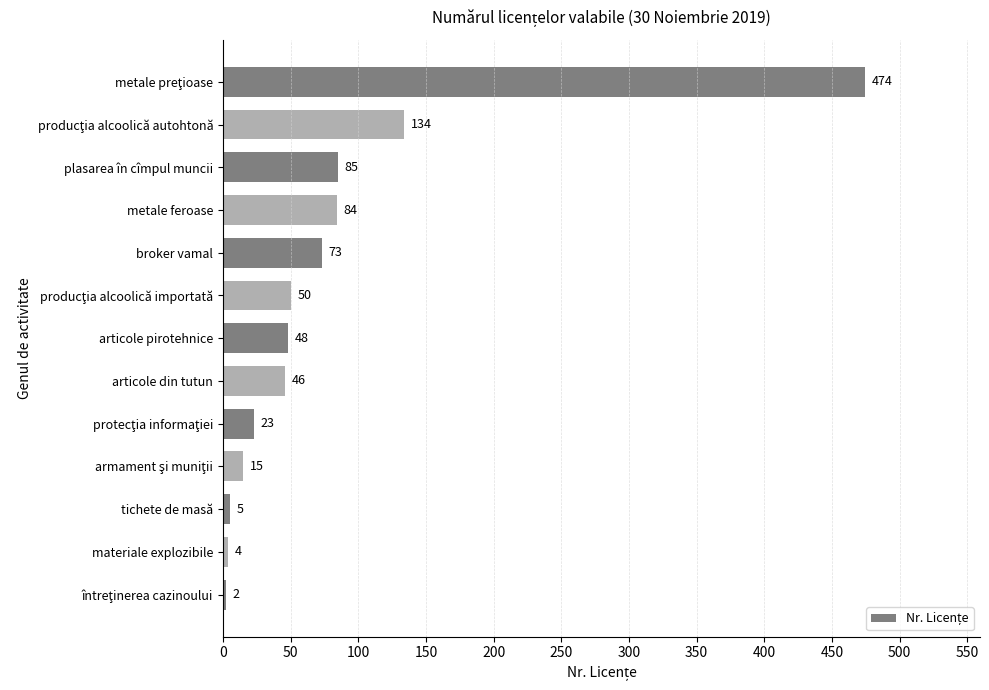

Reading top to bottom, extract all data points from this chart.

474	134	85	84	73	50	48	46	23	15	5	4	2